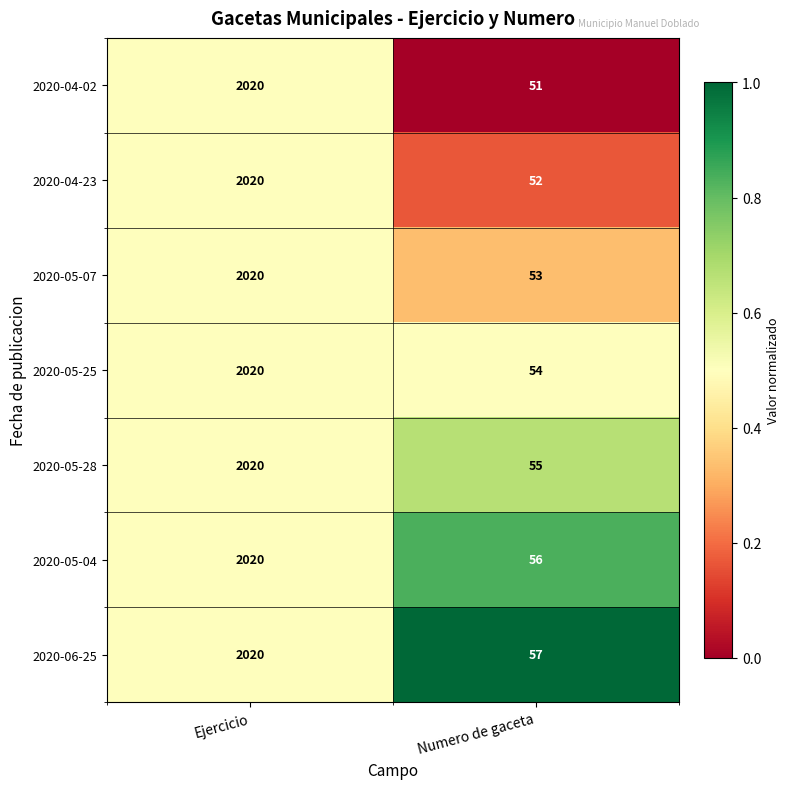

Which series has the largest total across all categories?

2020-06-25